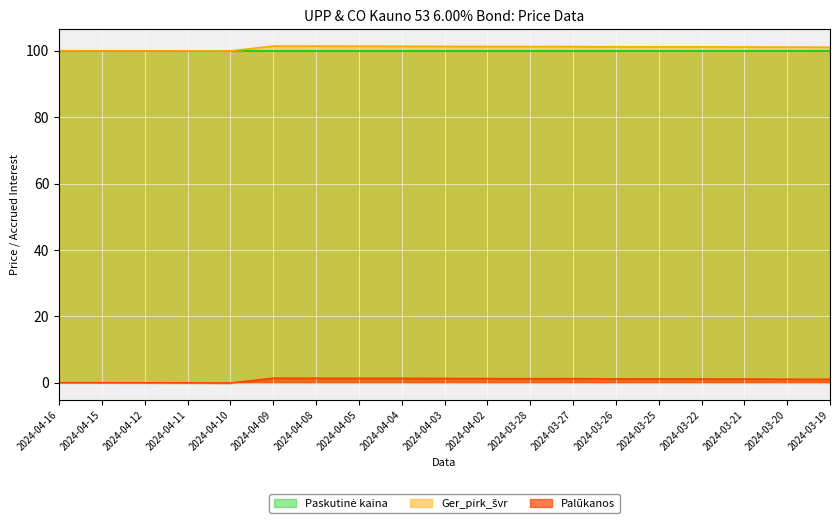

In Palūkanos, how many points are lower than both neighbors (excluding endpoints)?

1